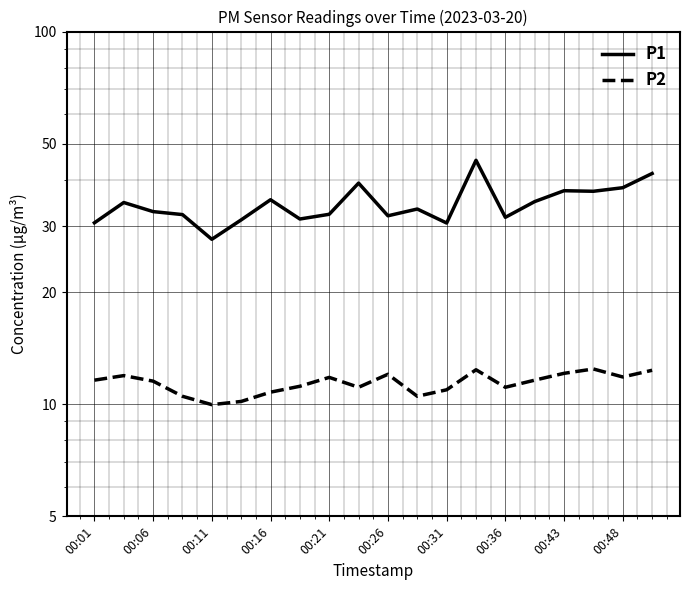

Is the value of P2 at 19 greater than the value of P1 at 00:31?

No